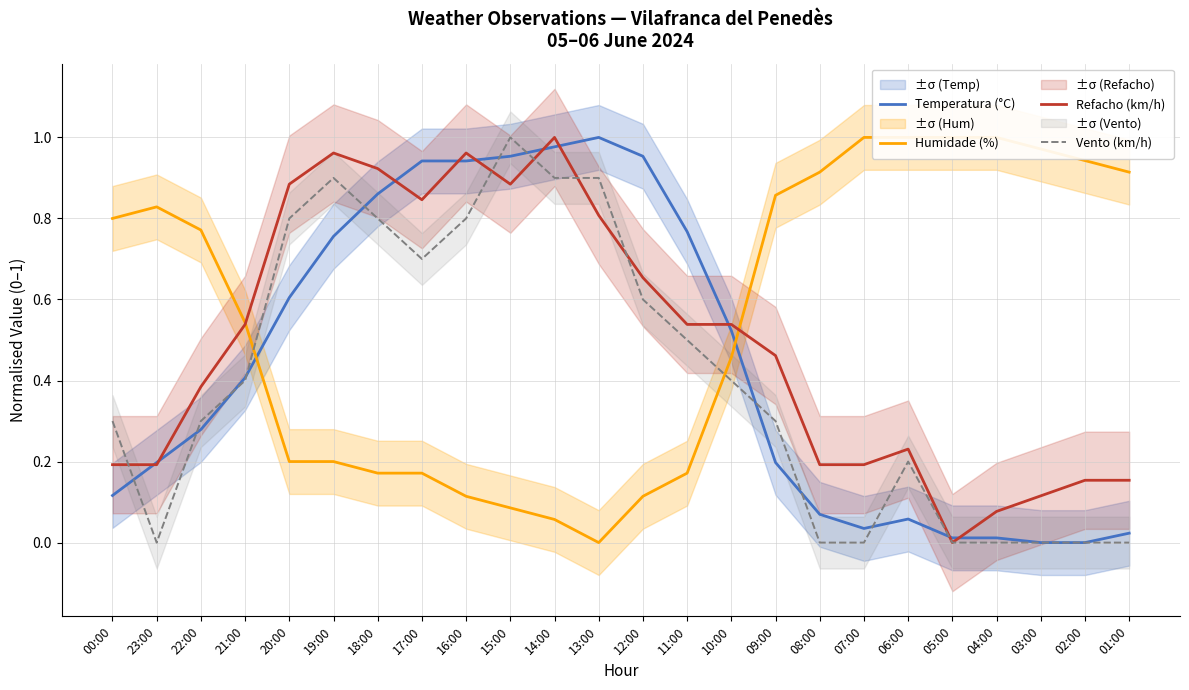

Reading left to right, transcribe all the data shown in this chart.

Temperatura (°C): 0.1	0.2	0.3	0.4	0.6	0.8	0.9	0.9	0.9	1.0	1.0	1.0	1.0	0.8	0.5	0.2	0.1	0.0	0.1	0.0	0.0	0.0	0.0	0.0
Humidade (%): 0.8	0.8	0.8	0.5	0.2	0.2	0.2	0.2	0.1	0.1	0.1	0.0	0.1	0.2	0.5	0.9	0.9	1.0	1.0	1.0	1.0	1.0	0.9	0.9
Refacho (km/h): 0.2	0.2	0.4	0.5	0.9	1.0	0.9	0.8	1.0	0.9	1.0	0.8	0.7	0.5	0.5	0.5	0.2	0.2	0.2	0.0	0.1	0.1	0.2	0.2
Vento (km/h): 0.3	0.0	0.3	0.4	0.8	0.9	0.8	0.7	0.8	1.0	0.9	0.9	0.6	0.5	0.4	0.3	0.0	0.0	0.2	0.0	0.0	0.0	0.0	0.0